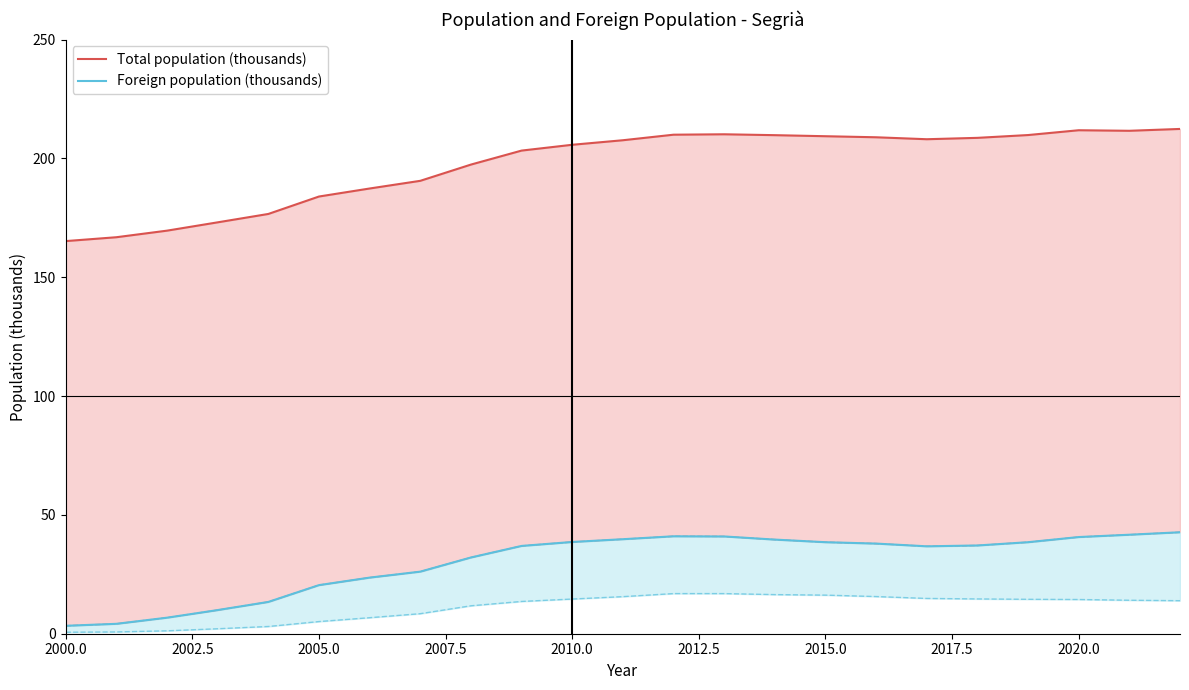

What is the smallest value displayed?

3.3